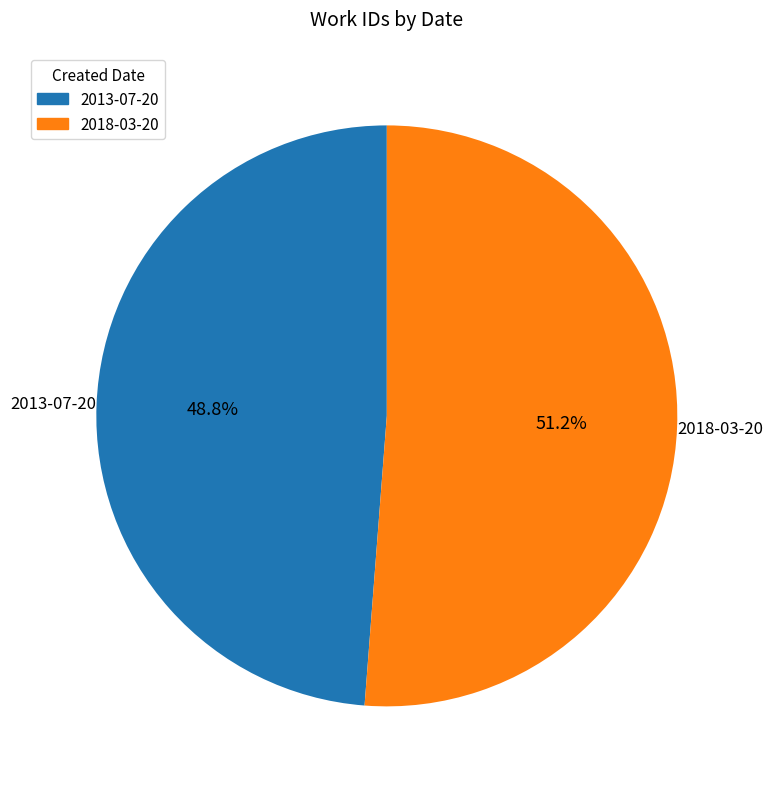

How many slices are in this pie chart?

2